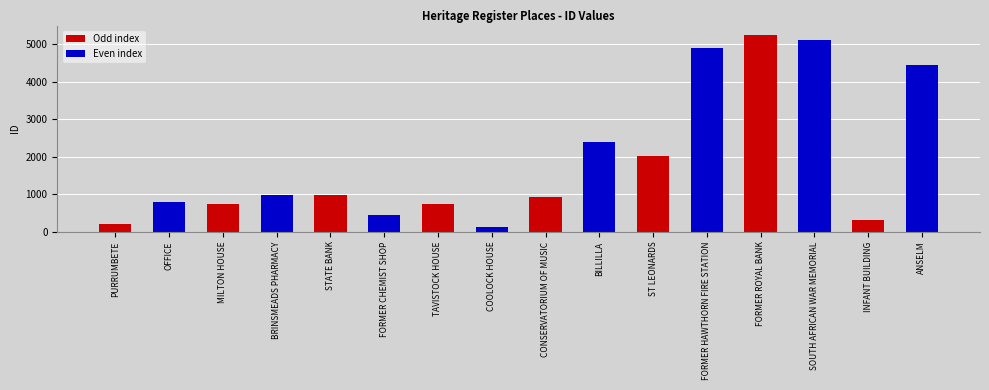

What is the change in value from COOLOCK HOUSE to BILLILLA?

+2244